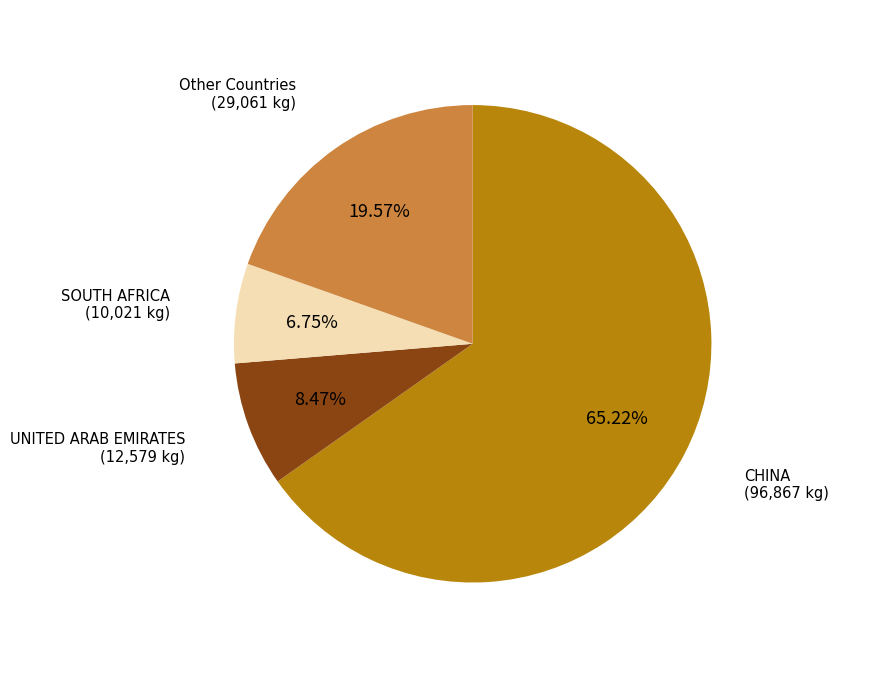

To the nearest percent, what is the difference between the largest and smallest slice percentages?

58%